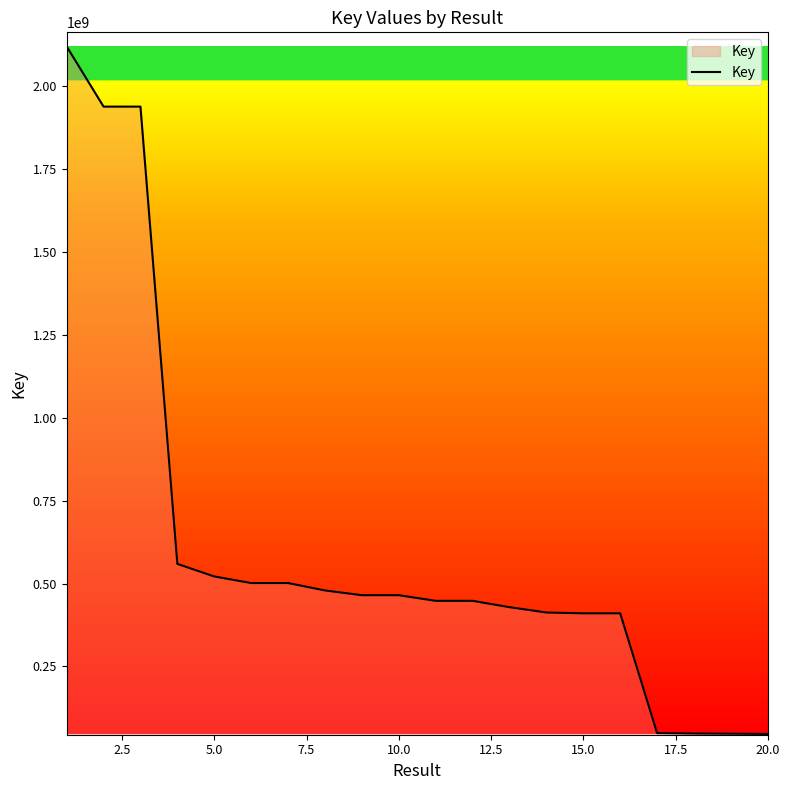

How many values are below 464739495?

10